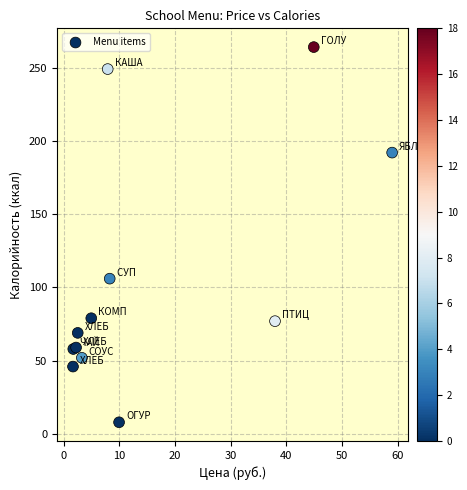

What Y value in the scatter plot is closest to 136?

106